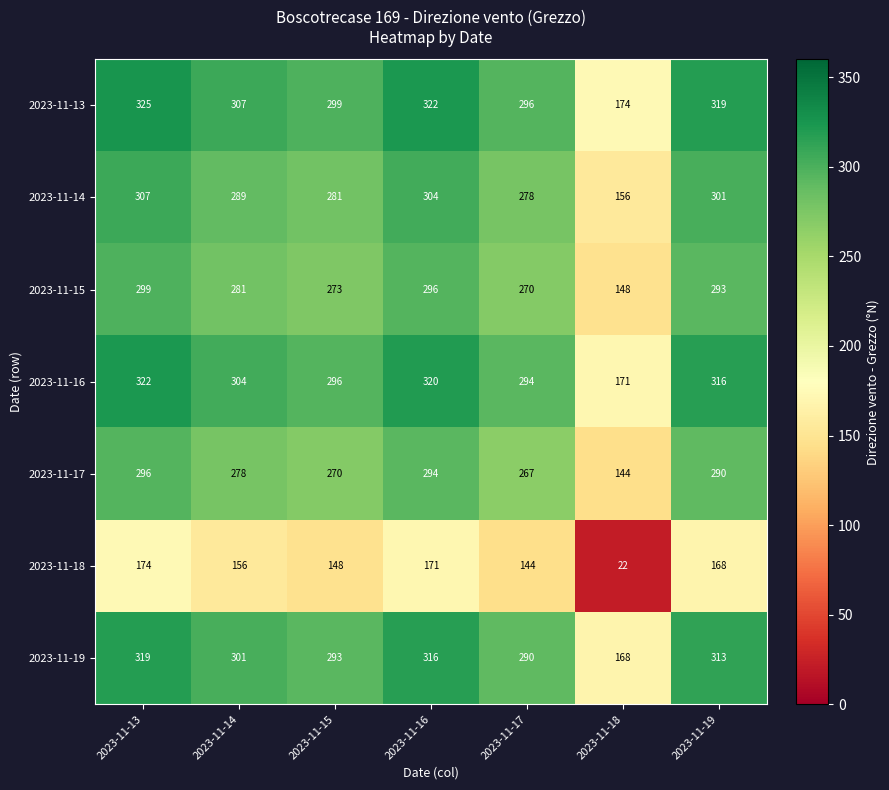

What is the highest value of the 2023-11-19 series?

319